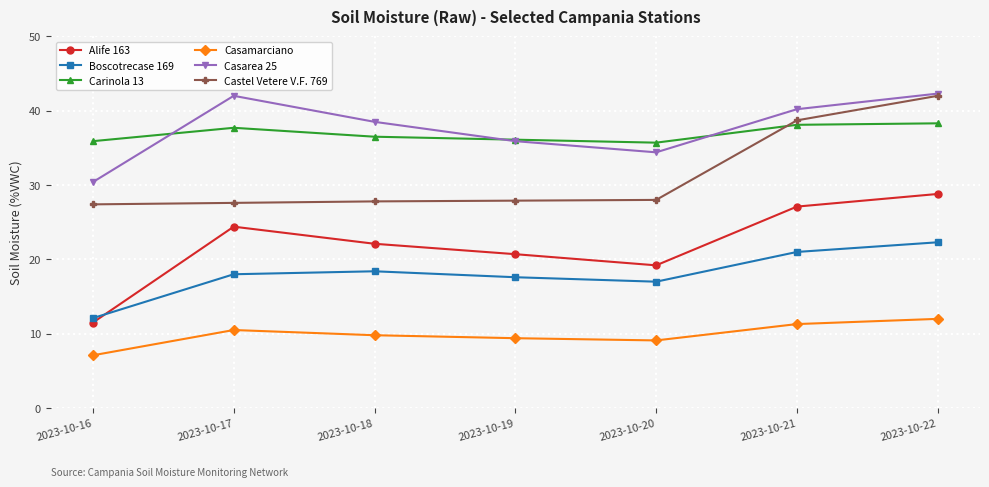

At 2023-10-21, list the series in order from largest to smallest.

Casarea 25, Castel Vetere V.F. 769, Carinola 13, Alife 163, Boscotrecase 169, Casamarciano